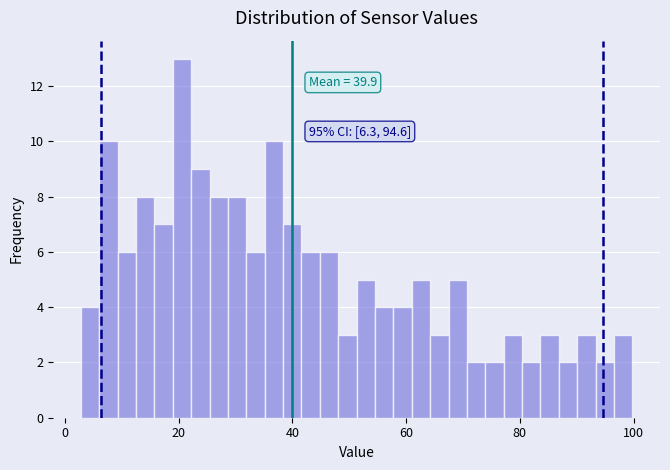

Around what value on the x-axis is the tallest bar? Give the approximate position of its centre, as read against the axis.

20